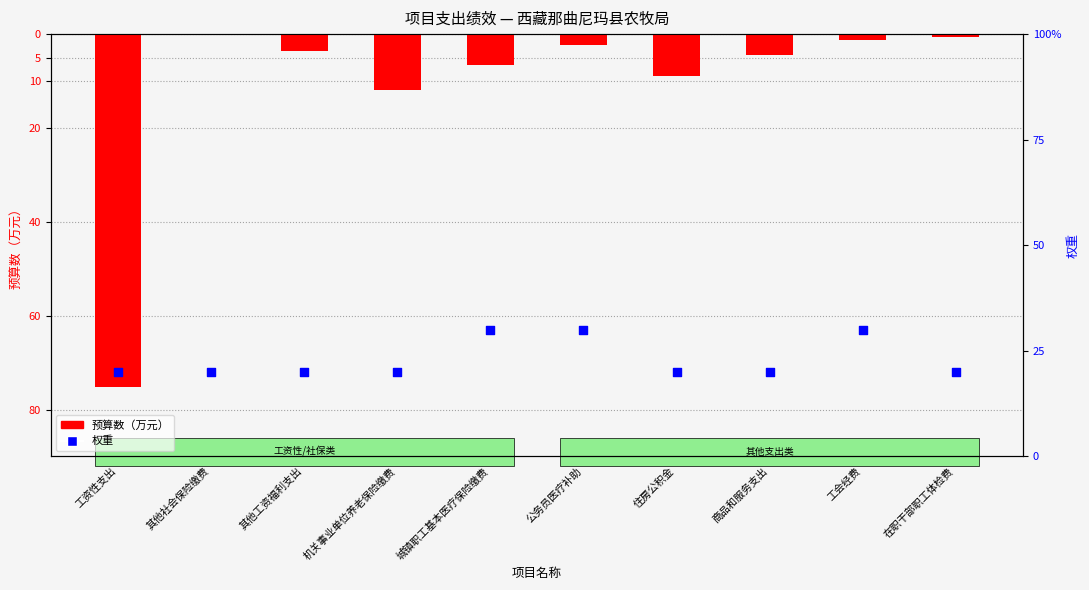

Is the value of 预算数（万元） at 商品和服务支出 greater than the value of 权重 at 机关事业单位养老保险缴费?

No